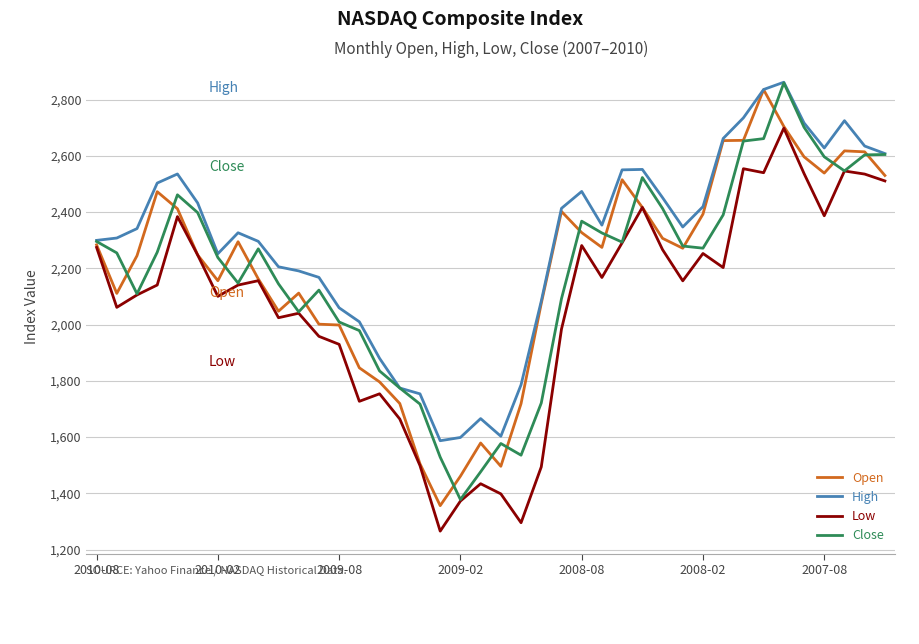

What is the smallest value displayed?

1265.5